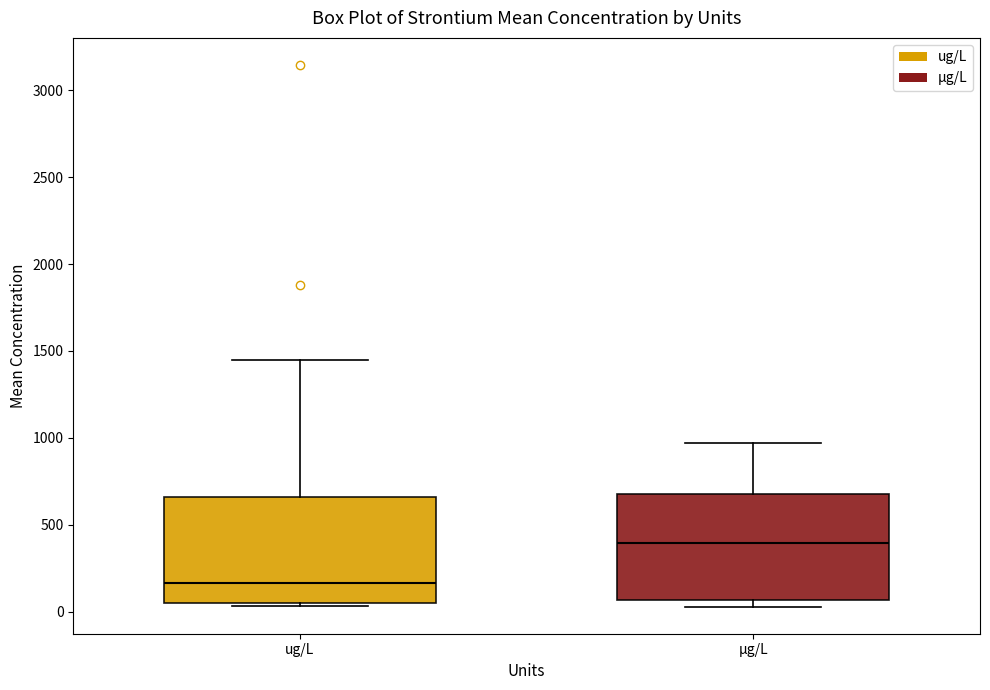

Where does the median line of the box for ug/L sit on the y-axis? The values are not printed on the chart, so give them approximately, as read against the axis.

150